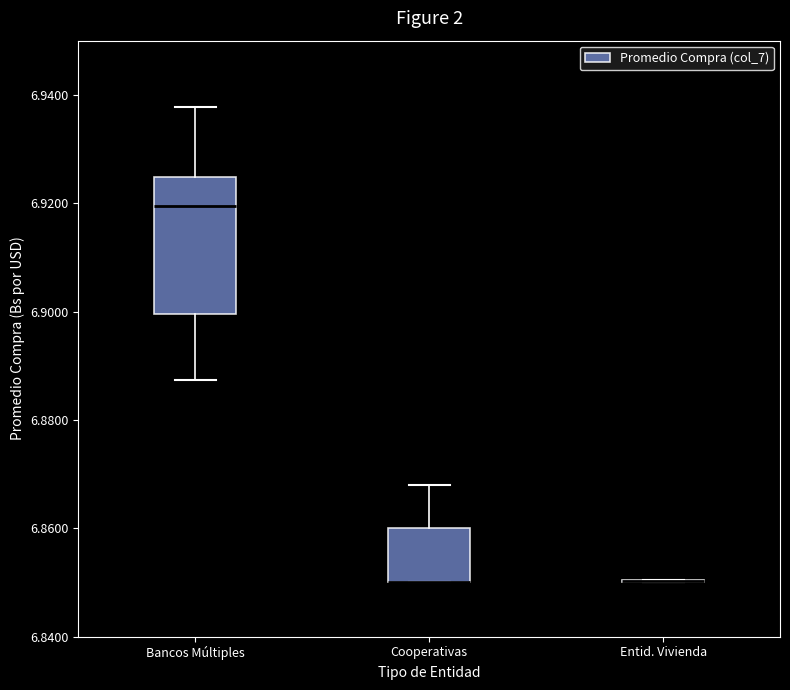

Which box is the tallest, from its lower edge to its upper edge?

Bancos Múltiples